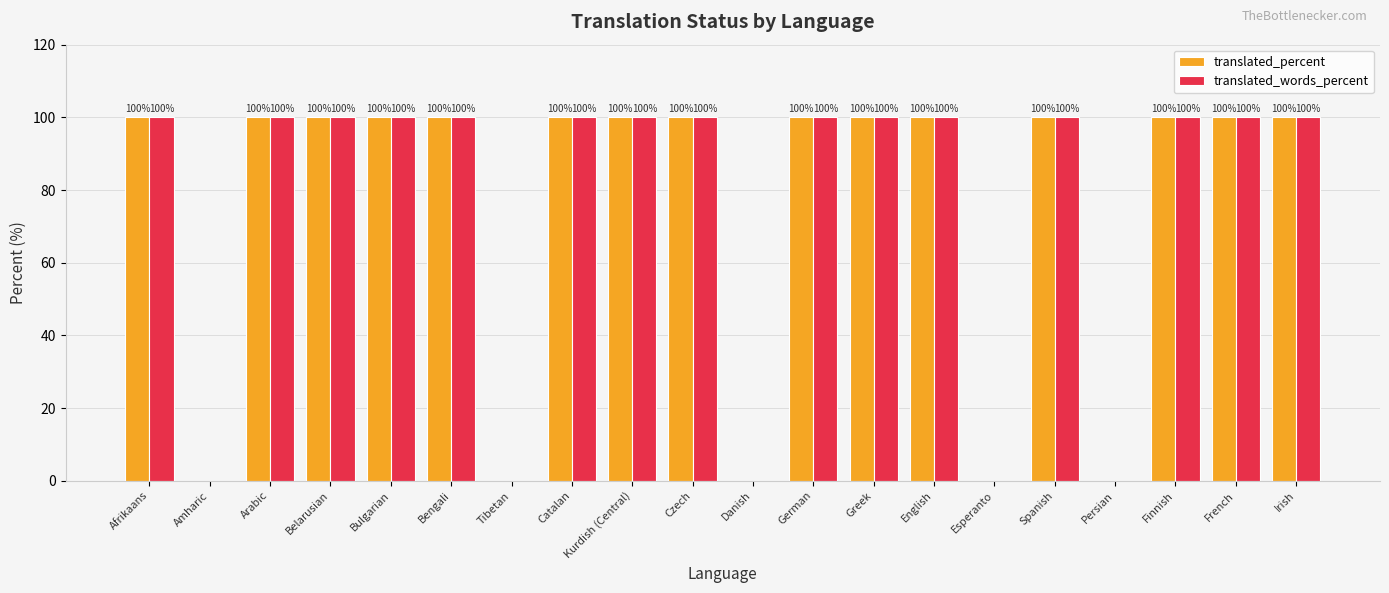

Reading right to left, transcribe all the data shown in this chart.

translated_percent: Irish=100	French=100	Finnish=100	Persian=0	Spanish=100	Esperanto=0	English=100	Greek=100	German=100	Danish=0	Czech=100	Kurdish (Central)=100	Catalan=100	Tibetan=0	Bengali=100	Bulgarian=100	Belarusian=100	Arabic=100	Amharic=0	Afrikaans=100
translated_words_percent: Irish=100	French=100	Finnish=100	Persian=0	Spanish=100	Esperanto=0	English=100	Greek=100	German=100	Danish=0	Czech=100	Kurdish (Central)=100	Catalan=100	Tibetan=0	Bengali=100	Bulgarian=100	Belarusian=100	Arabic=100	Amharic=0	Afrikaans=100